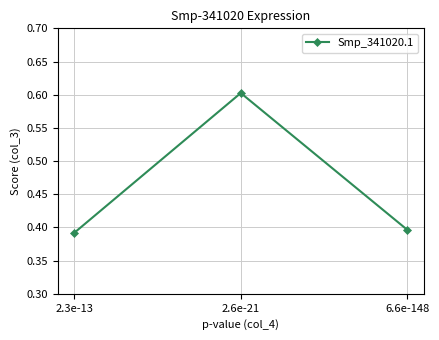

Rank the categories by value from highest to lowest.

2.6e-21, 6.6e-148, 2.3e-13